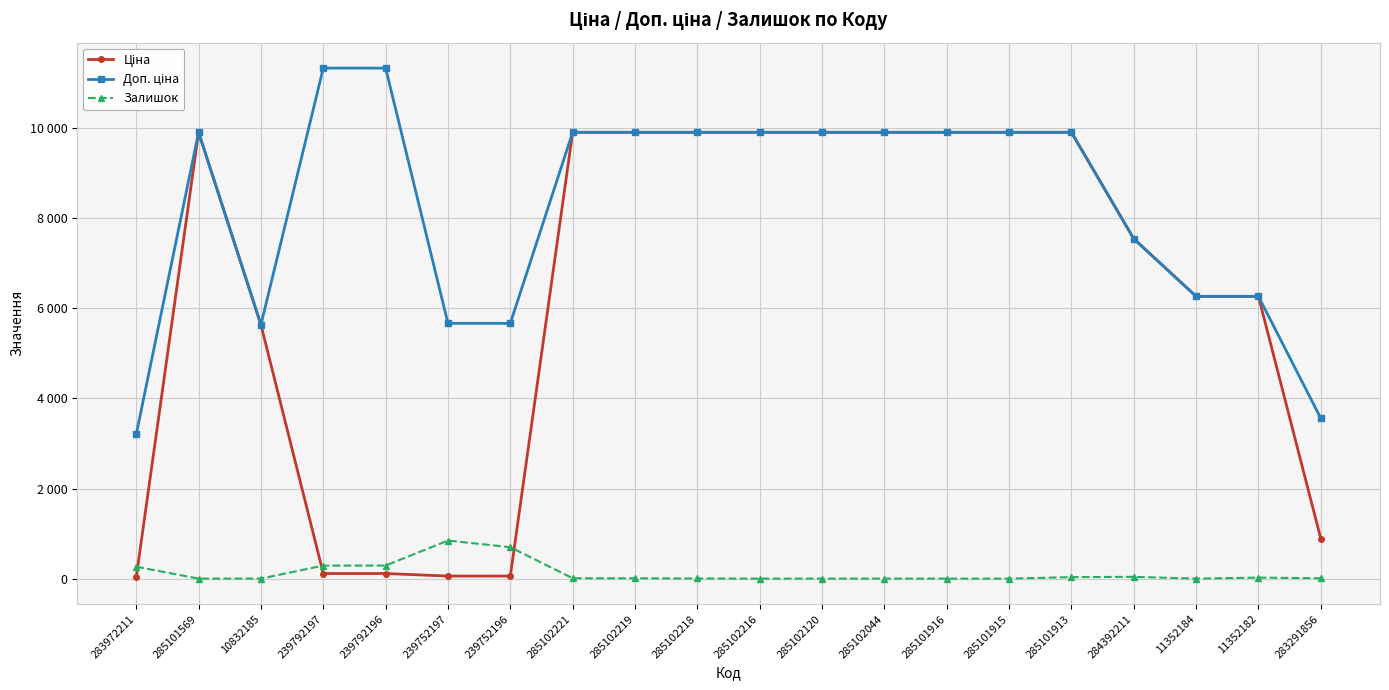

Does the chart display data point markers on the line(s)?

Yes